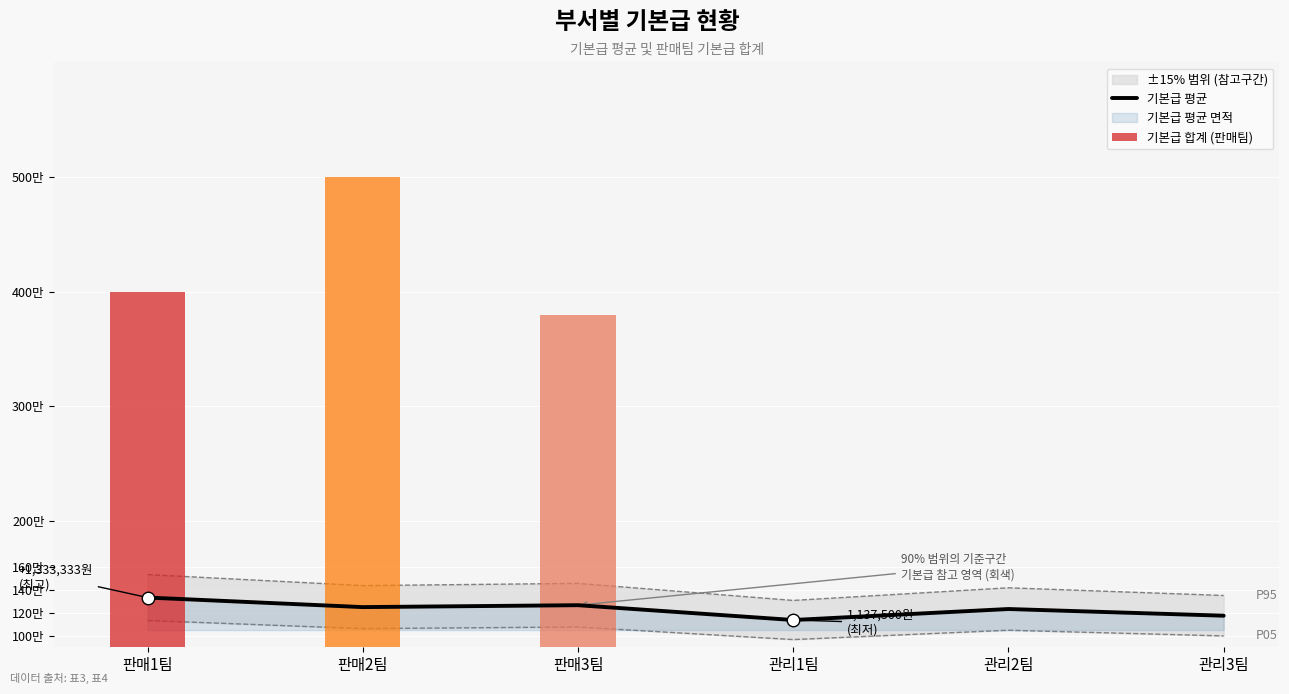

What position from the right is 판매1팀?

6